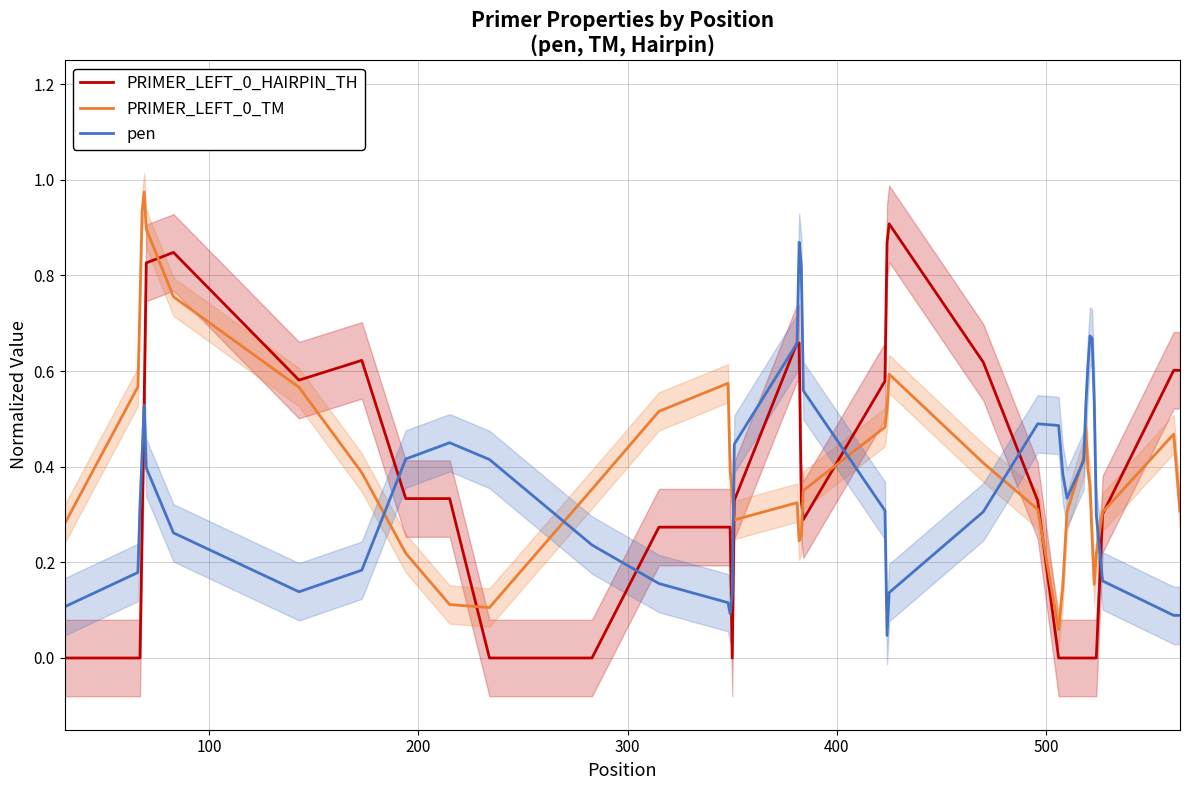

List the series in order of their peak value, lowest first.

pen, PRIMER_LEFT_0_HAIRPIN_TH, PRIMER_LEFT_0_TM